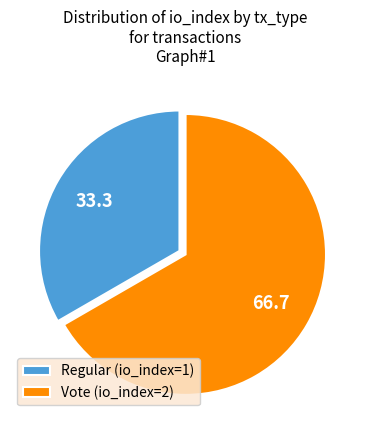

Is there a majority slice in this chart?

Yes